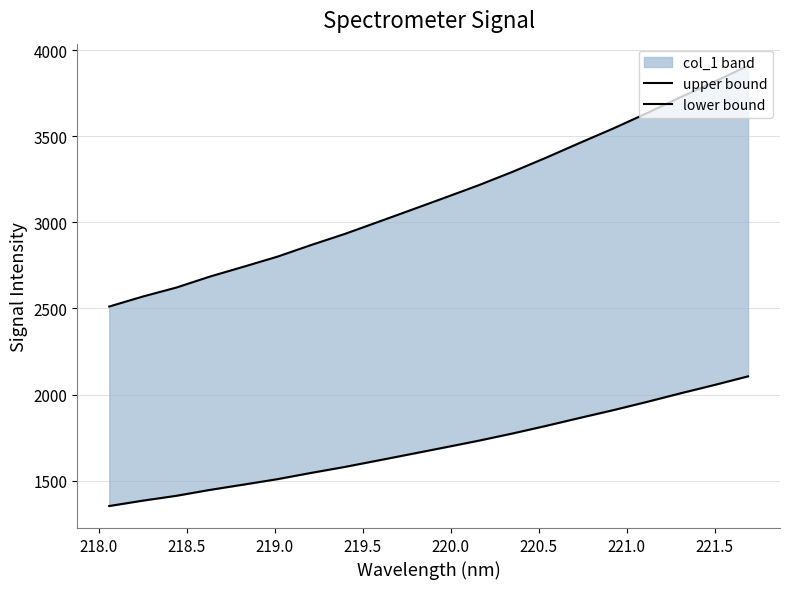

How many data points in lower bound are less than 1693?

10